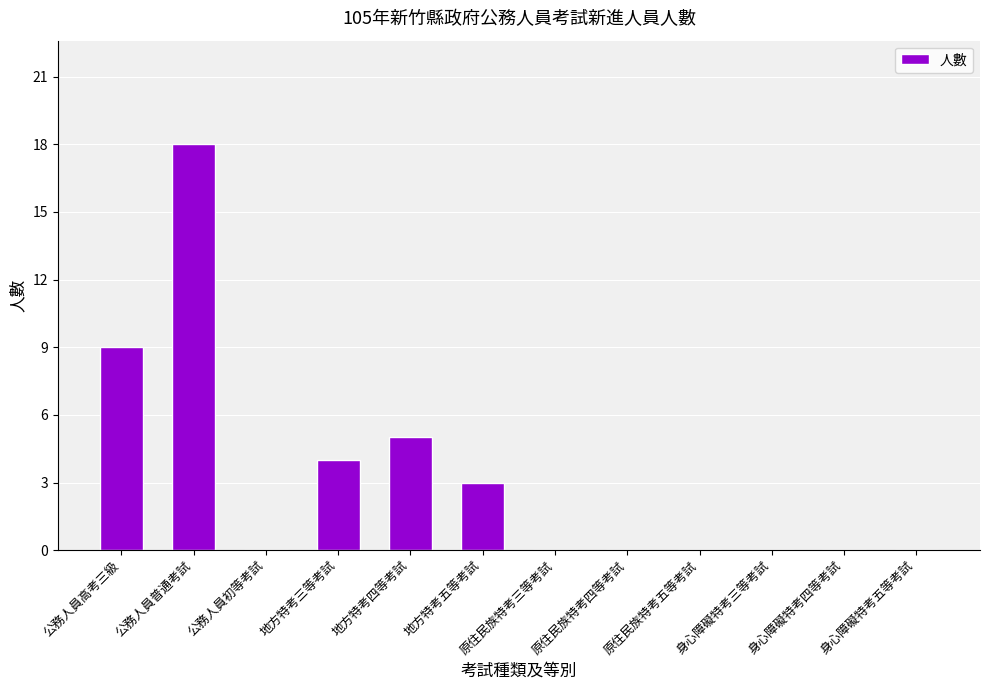

What is the change in value from 公務人員高考三級 to 地方特考三等考試?

-5